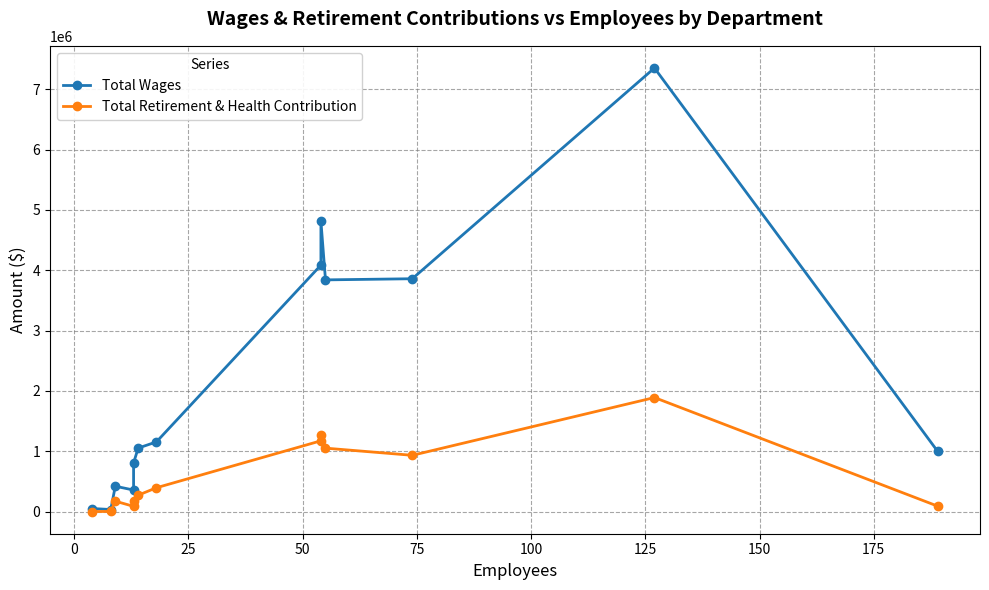

In Total Wages, how many points are lower than both neighbors (excluding endpoints)?

3